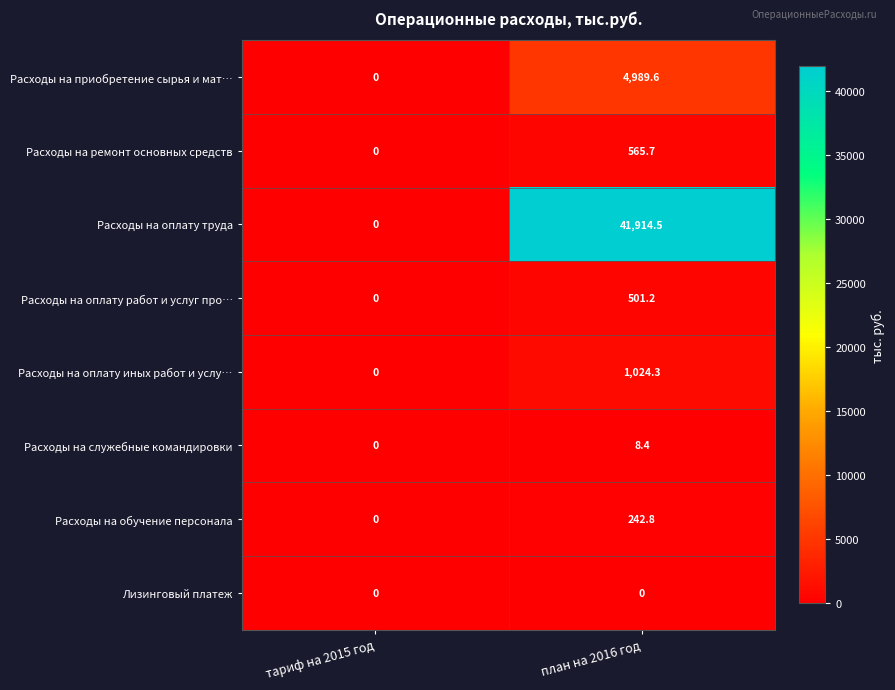

Reading left to right, transcribe all the data shown in this chart.

Расходы на приобретение сырья и мат…: 0.0	4989.6
Расходы на ремонт основных средств: 0.0	565.7
Расходы на оплату труда: 0.0	41914.5
Расходы на оплату работ и услуг про…: 0.0	501.2
Расходы на оплату иных работ и услу…: 0.0	1024.3
Расходы на служебные командировки: 0.0	8.4
Расходы на обучение персонала: 0.0	242.8
Лизинговый платеж: 0.0	0.0